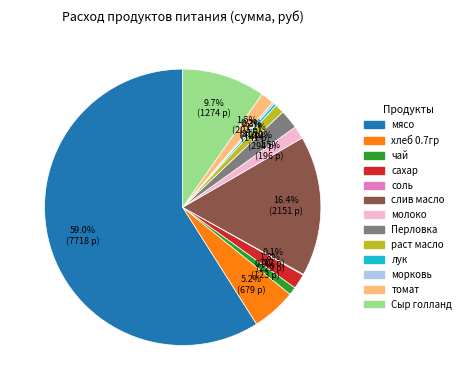

Which slice represents more than half of the pie?

мясо